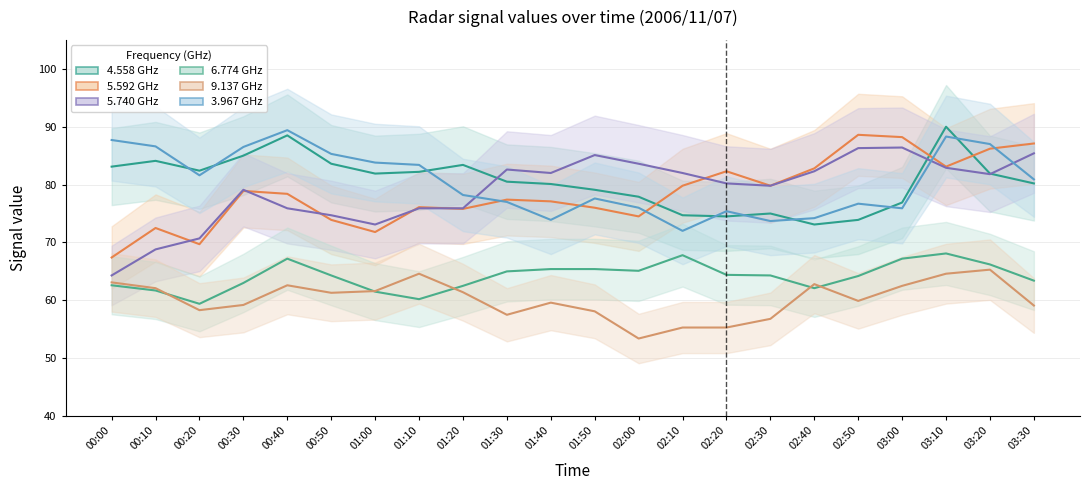

The value of 9.137 GHz at 00:10 is 110.3. True or false?

False